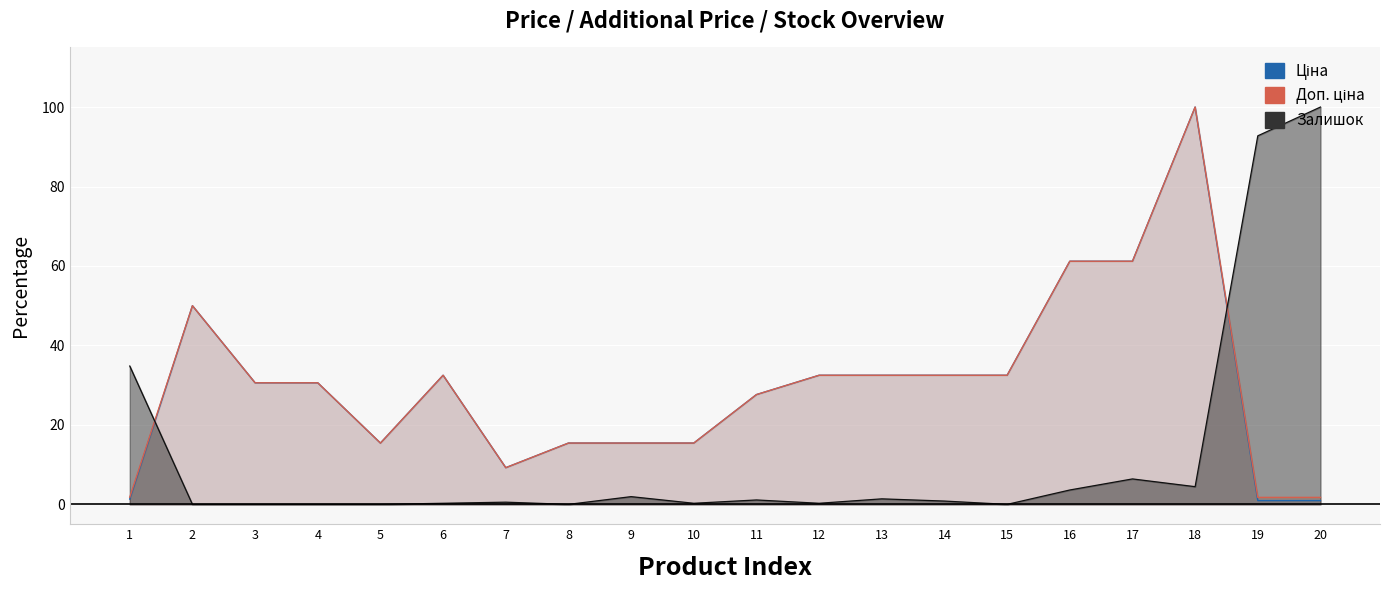

How many intersections are there between Доп. ціна and Залишок?

2